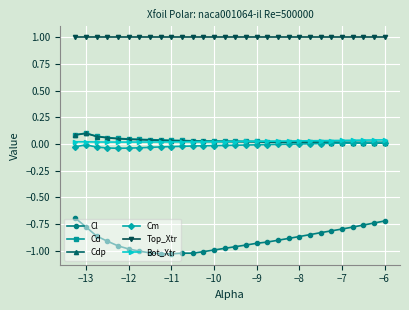

True or false: Cl and Top_Xtr intersect in this chart.

False